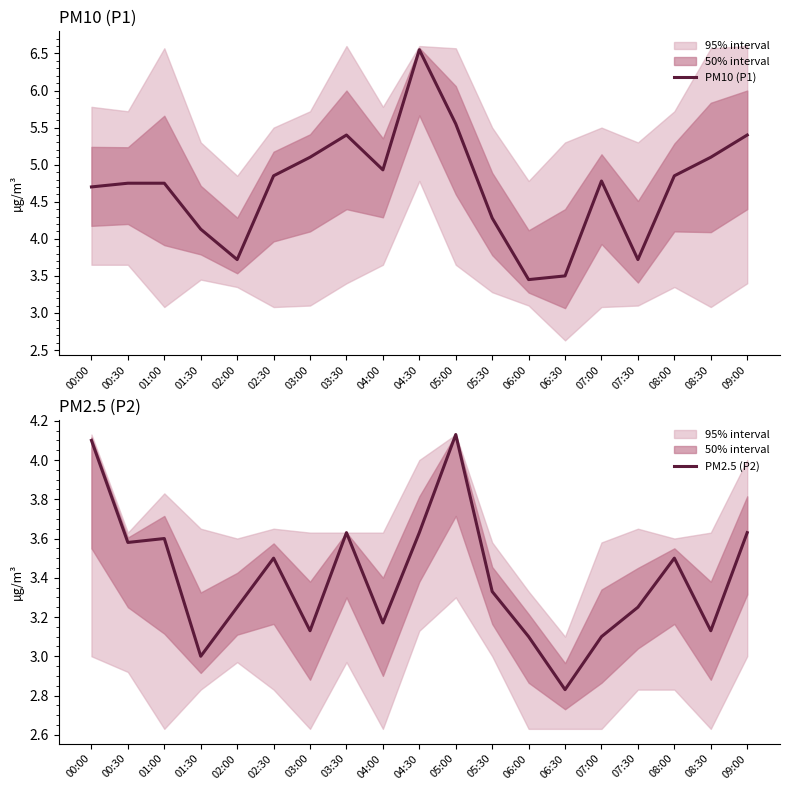

What is the spread (max minus min) of values at 07:00?

1.7